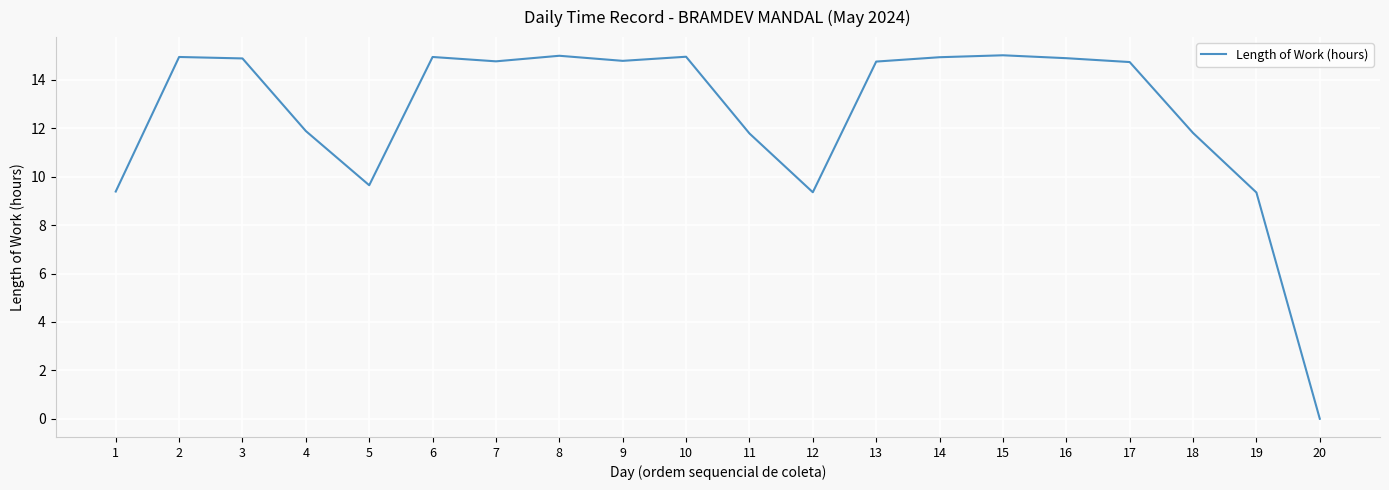

How many lines are shown in the chart?

1